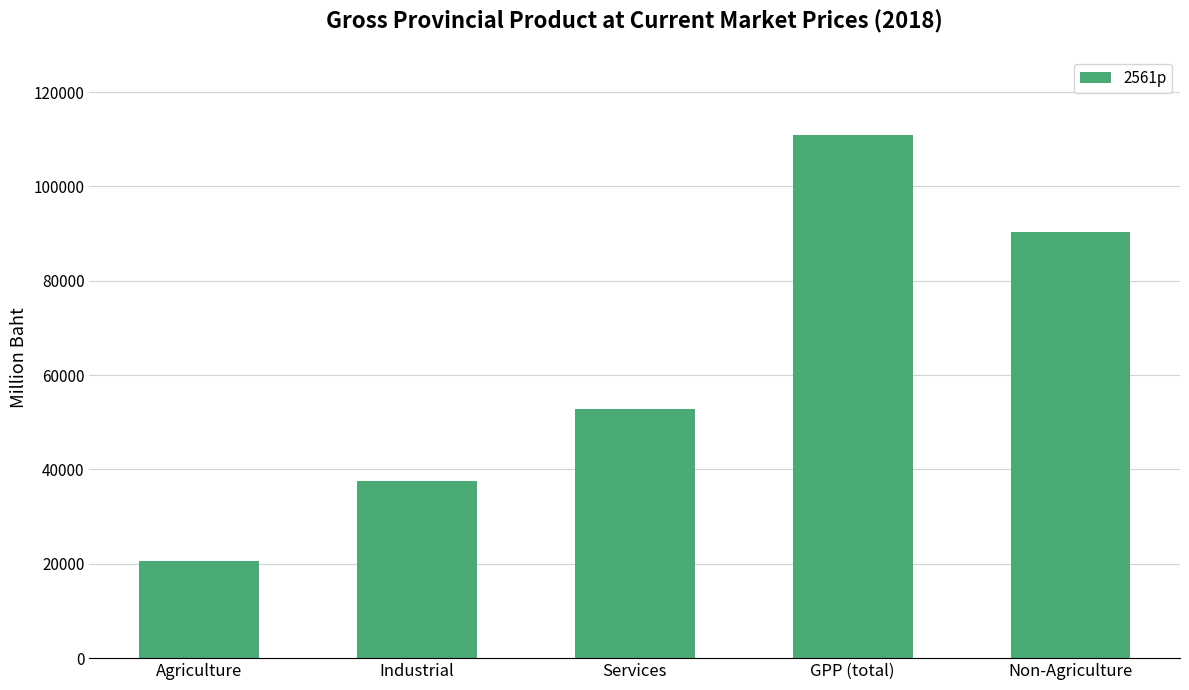

Which has a higher value, Industrial or Non-Agriculture?

Non-Agriculture